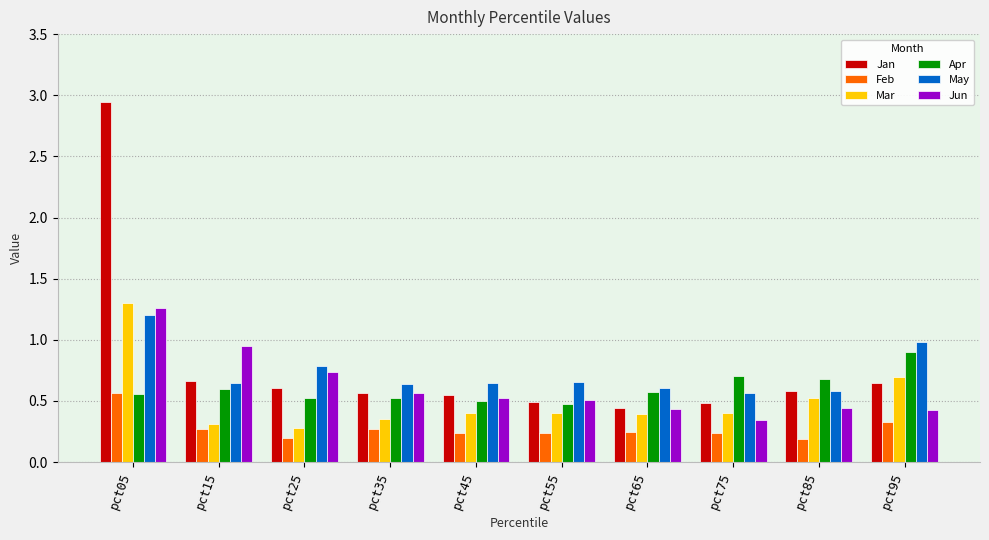

Which series has the largest range (max minus min)?

Jan